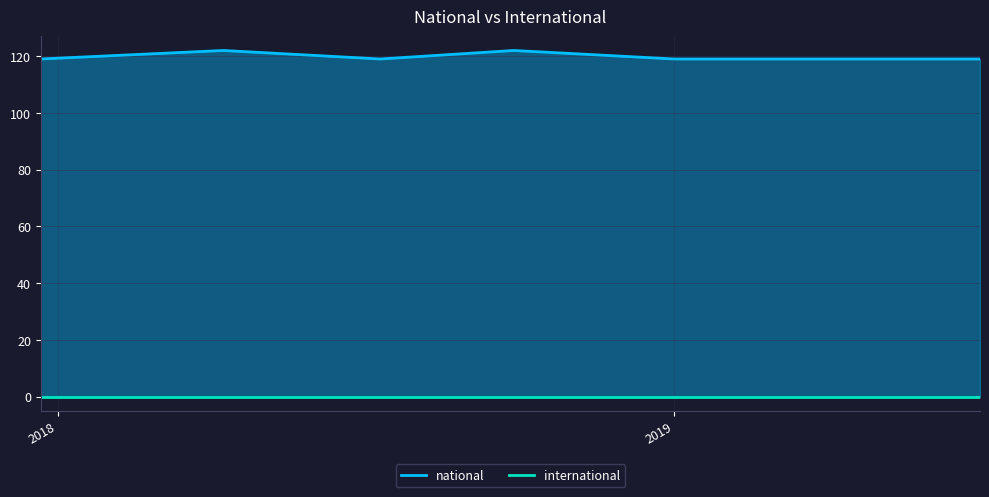

Between 2018-07-11 and 2018-04-09, which is larger?

2018-04-09